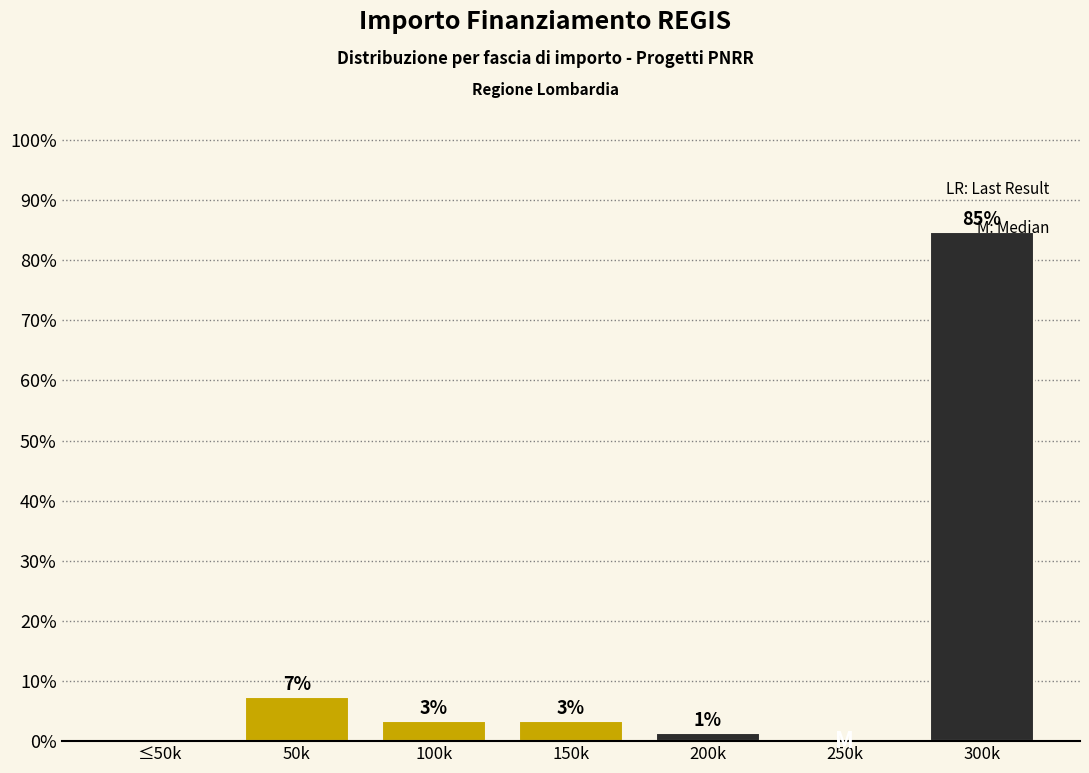

Are the bars horizontal?

No